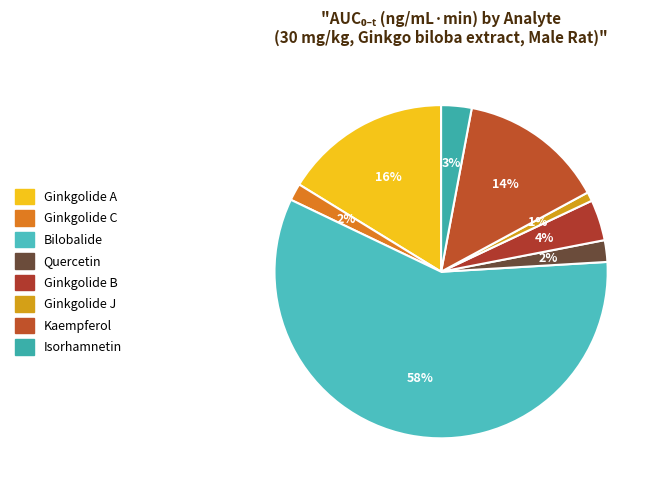

How many slices are in this pie chart?

8